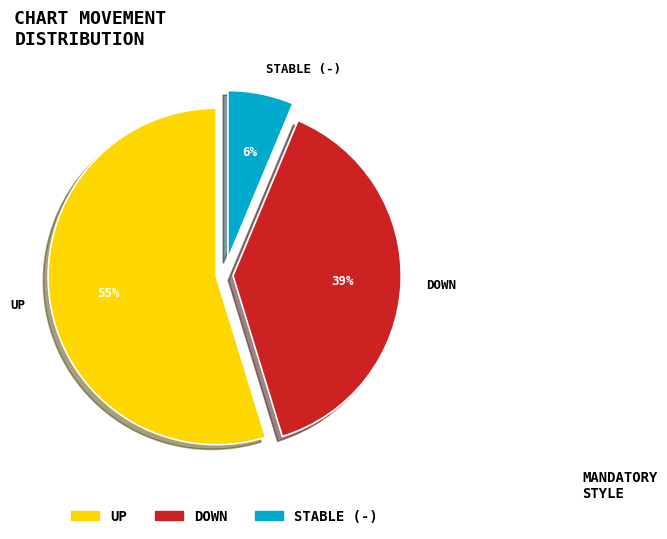

How many segments does this pie chart have?

3